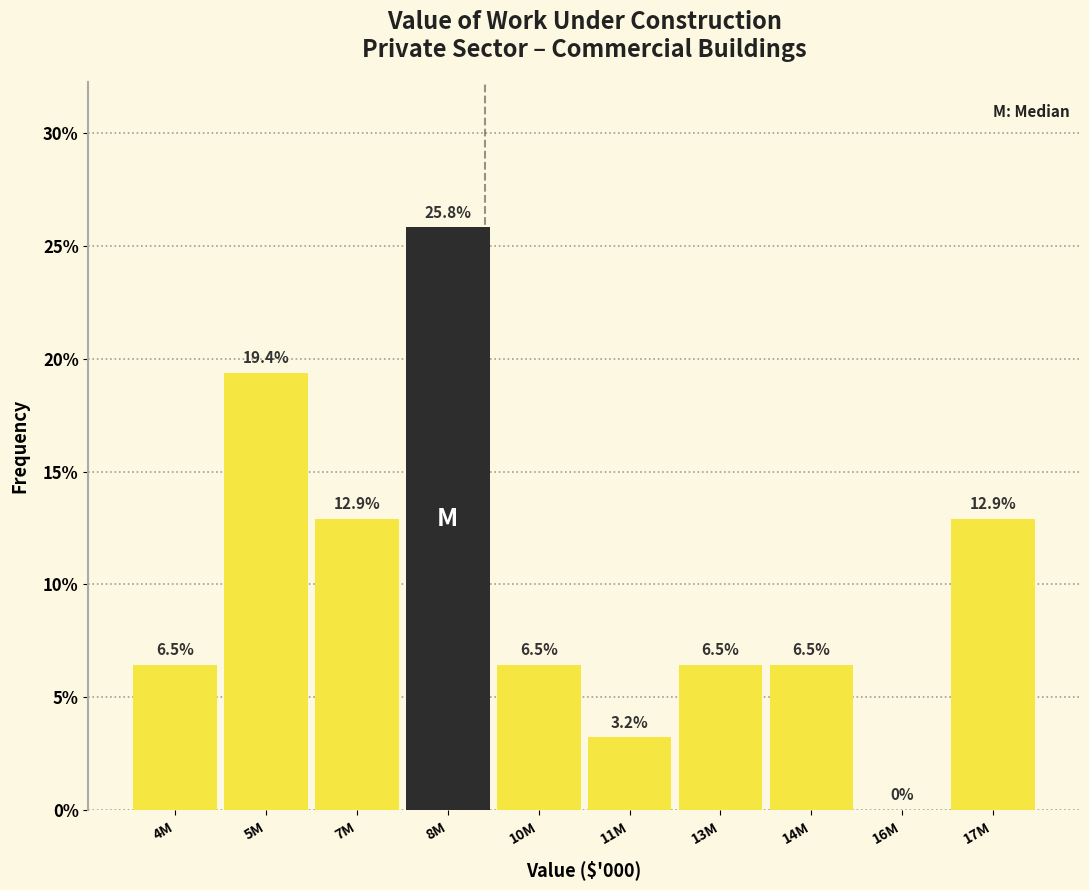

Reading left to right, list all the values displayed in this chart.

4M=6.5	5M=19.4	7M=12.9	8M=25.8	10M=6.5	11M=3.2	13M=6.5	14M=6.5	16M=0.0	17M=12.9